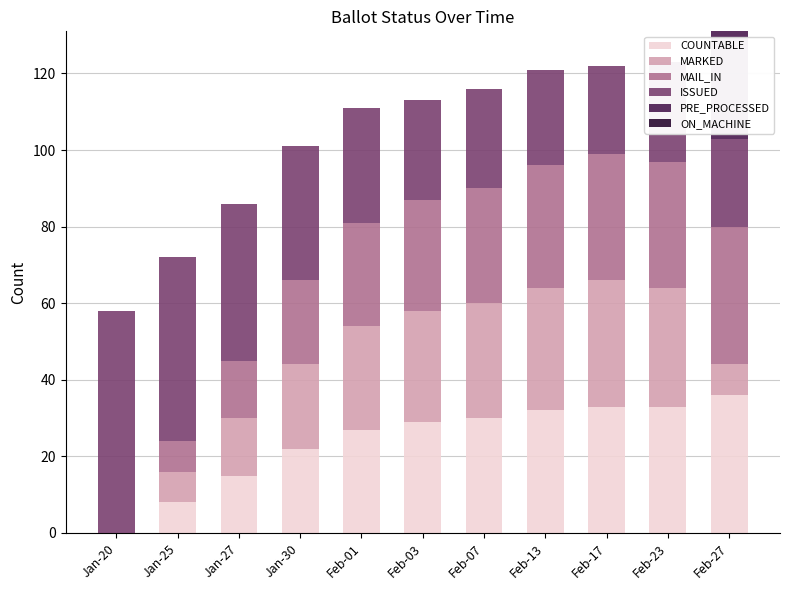

Which category has the highest value in the COUNTABLE series?

Feb-27